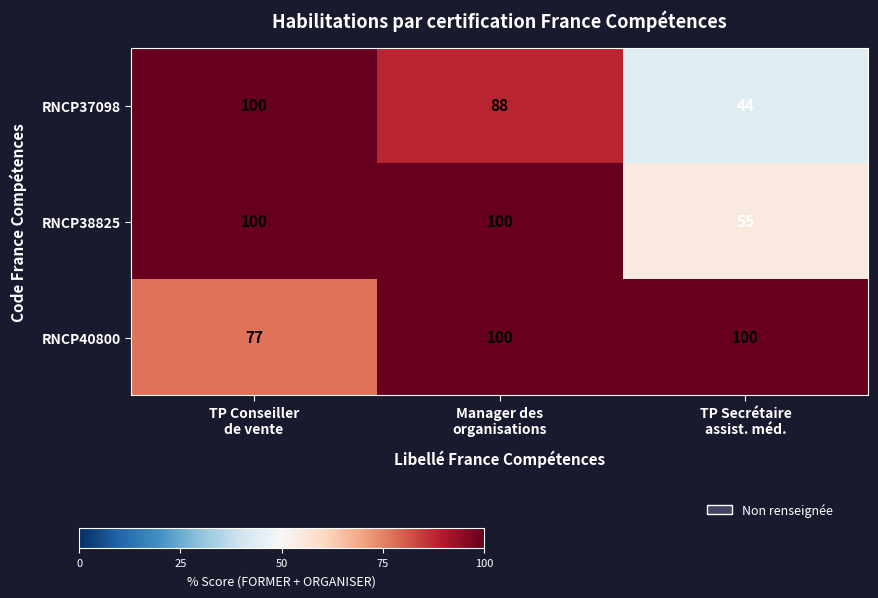

How many RNCP38825 values are between 55 and 100?

3